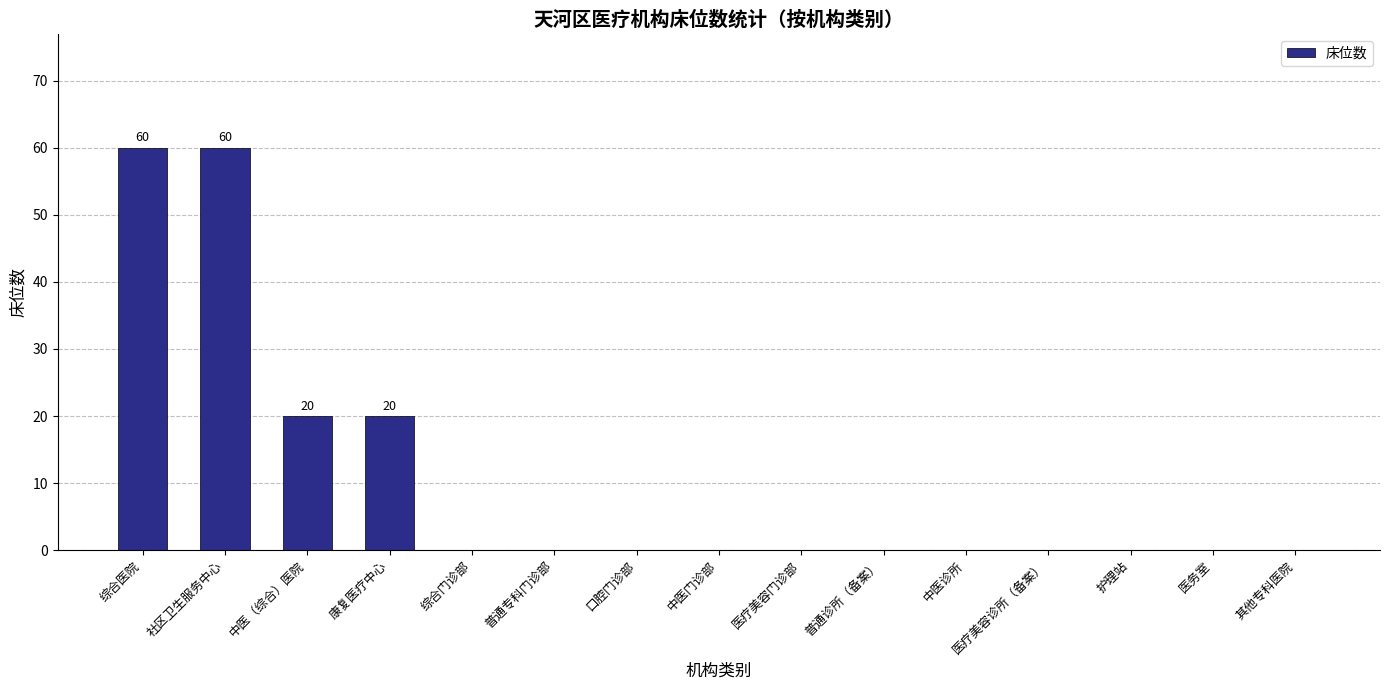

What is the sum of the values at 中医（综合）医院 and 医疗美容门诊部?

20